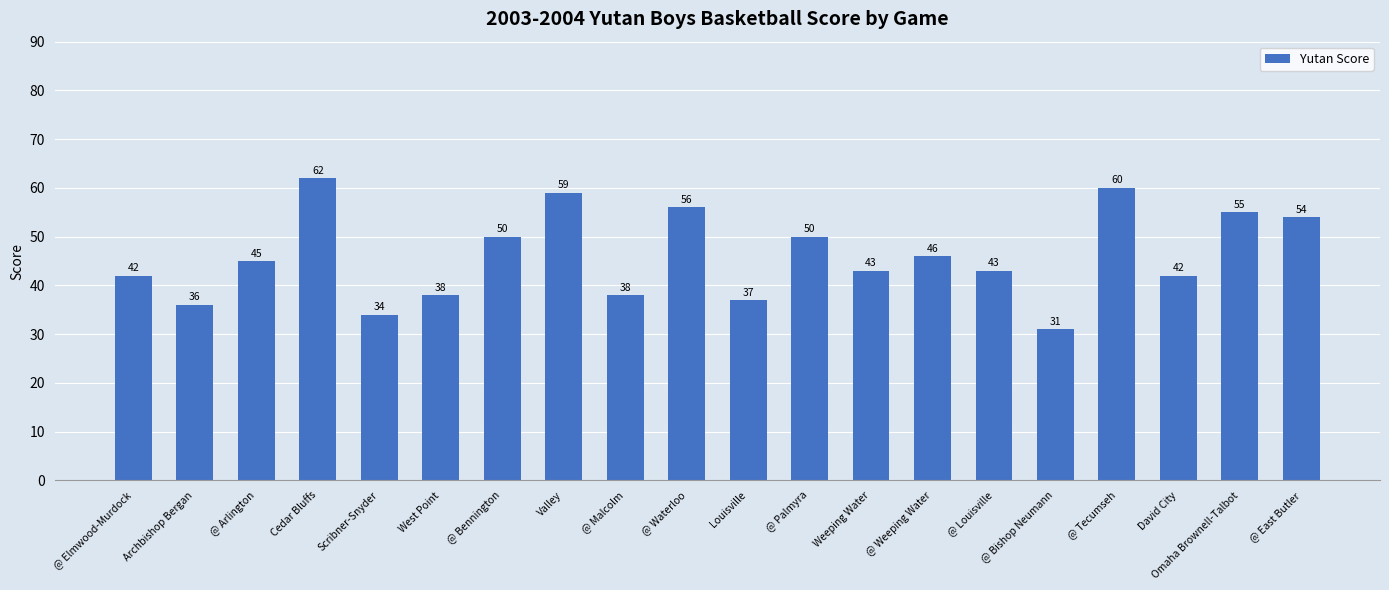

Reading left to right, extract all data points from this chart.

42	36	45	62	34	38	50	59	38	56	37	50	43	46	43	31	60	42	55	54